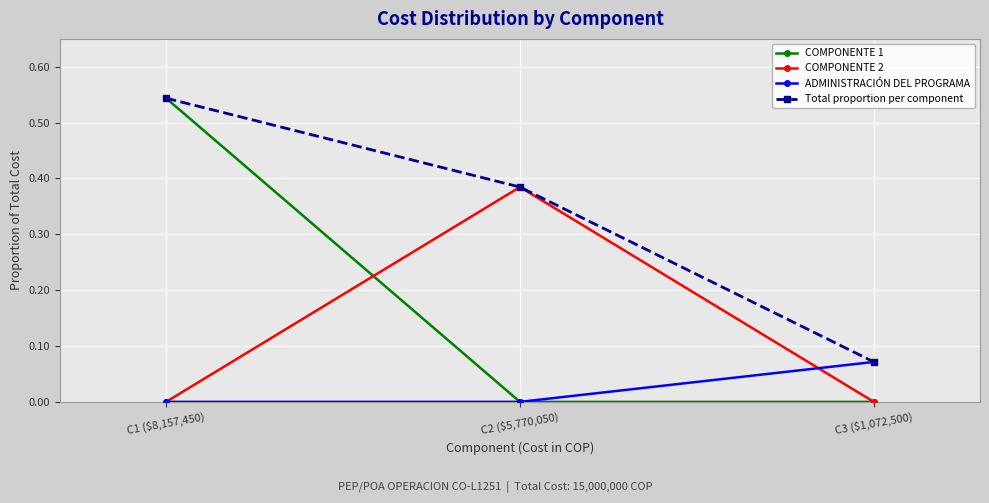

Which category has the highest value in the Total proportion per component series?

C1 ($8,157,450)